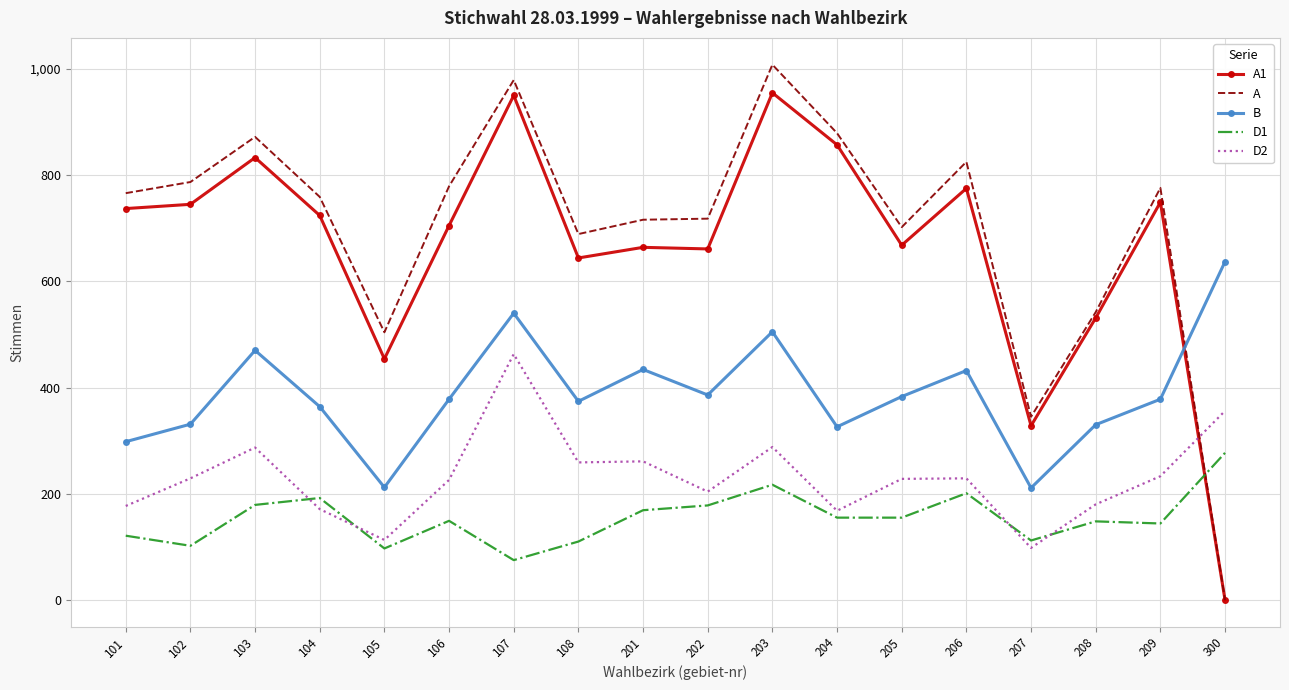

What is the highest value of the A series?

1008